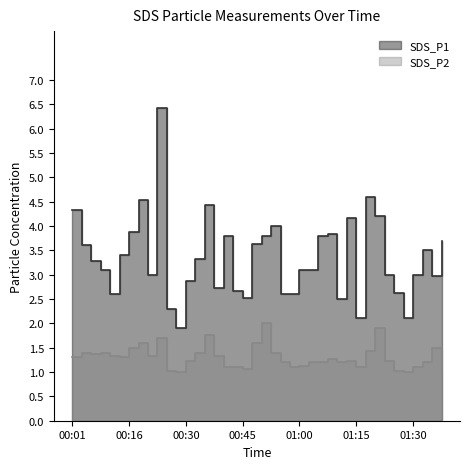

What is the label of the 29th point from the left?

01:10